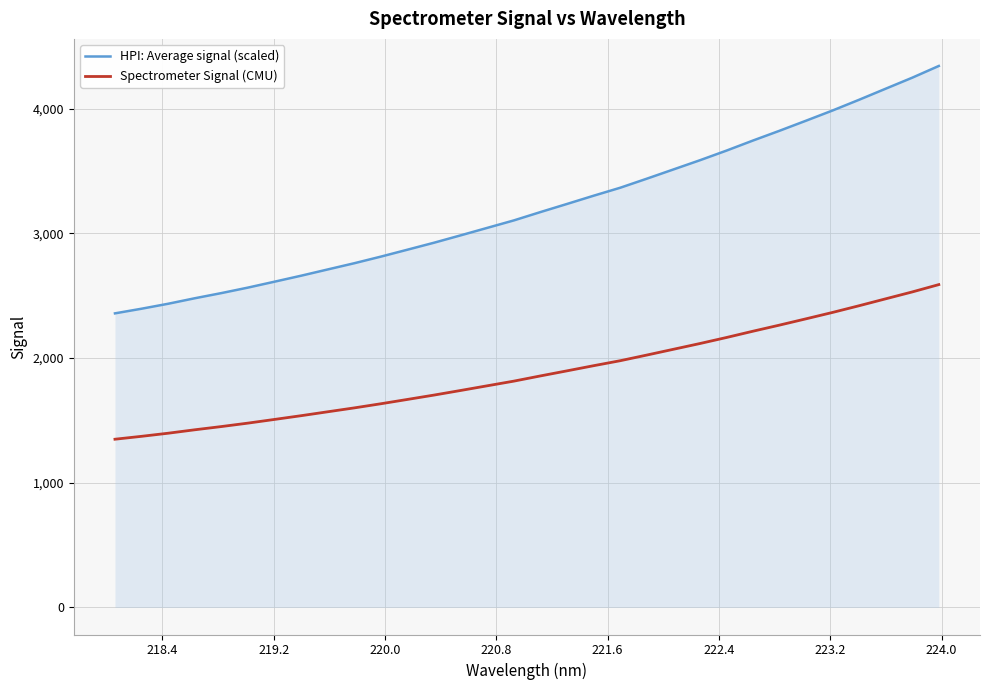

List the series in order of their peak value, highest first.

HPI: Average signal (scaled), Spectrometer Signal (CMU)